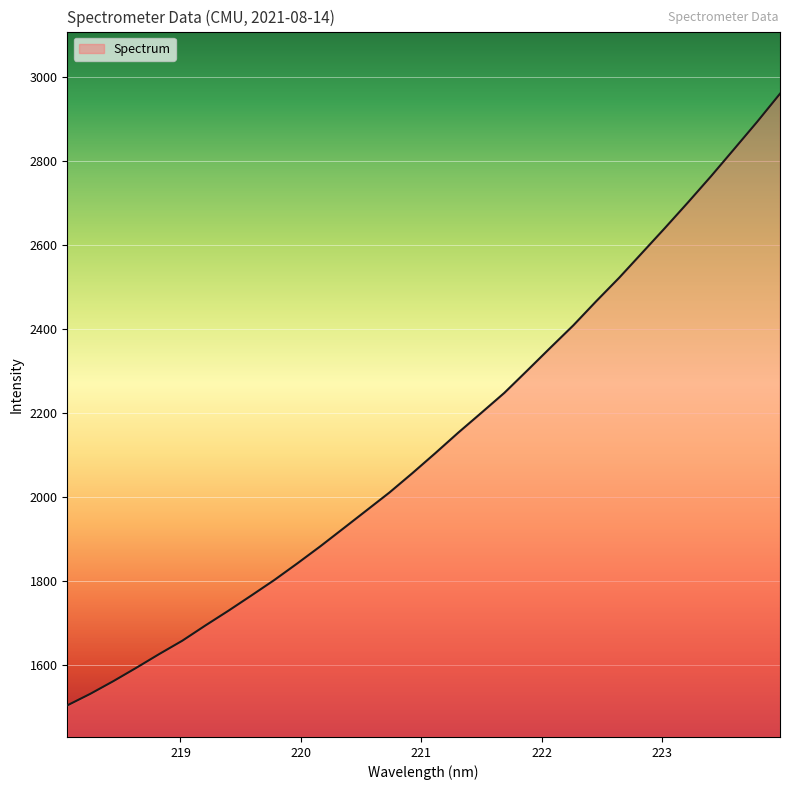

What is the minimum value shown in the chart?

1504.6